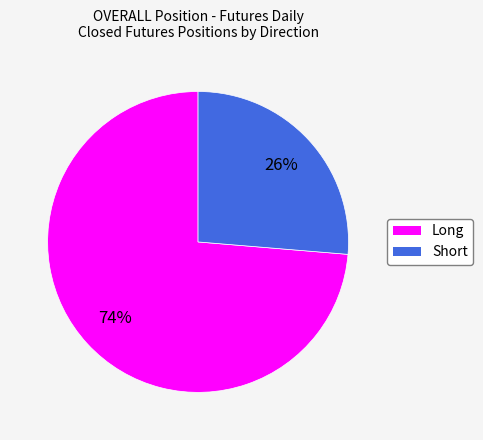

Between Long and Short, which is larger?

Long